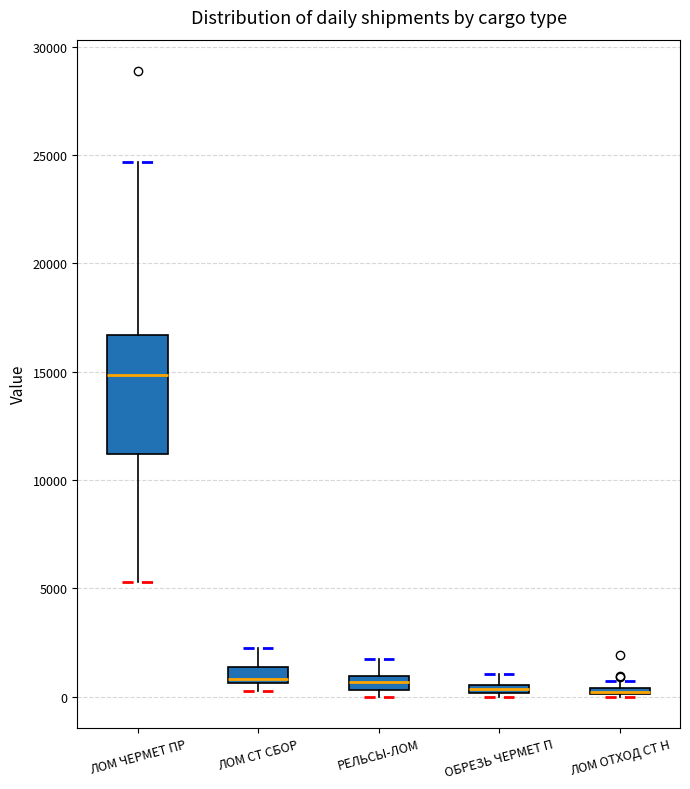

Where is the lower edge of the box for ЛОМ СТ СБОР on the y-axis? The values are not printed on the chart, so give them approximately, as read against the axis.

500